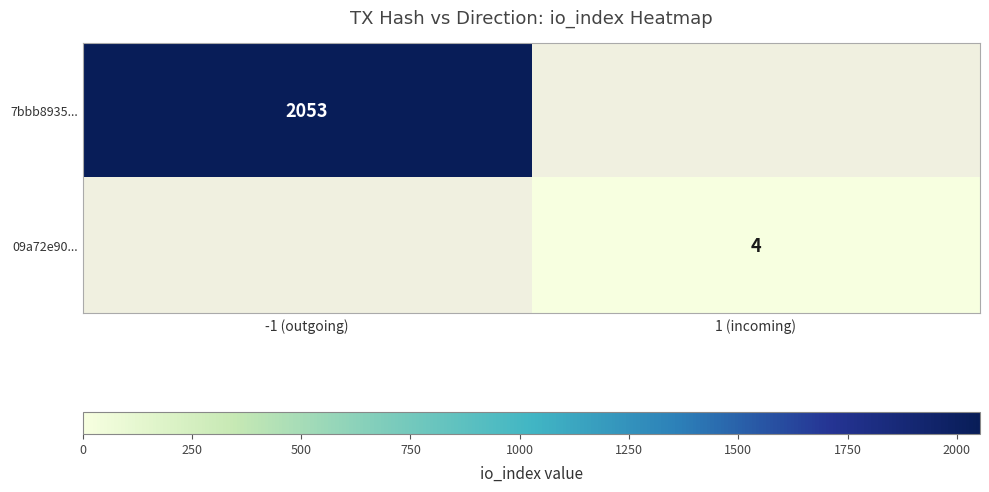

True or false: 09a72e90... has a value of 4 at 1 (incoming).

True